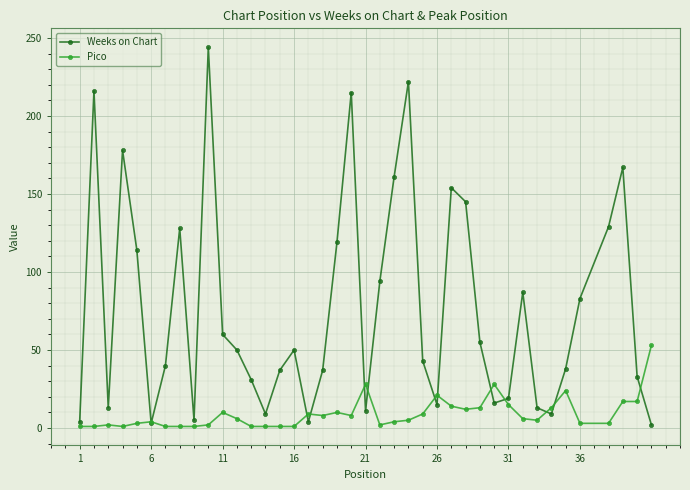

How many interior local peaks does the Weeks on Chart series have?

10